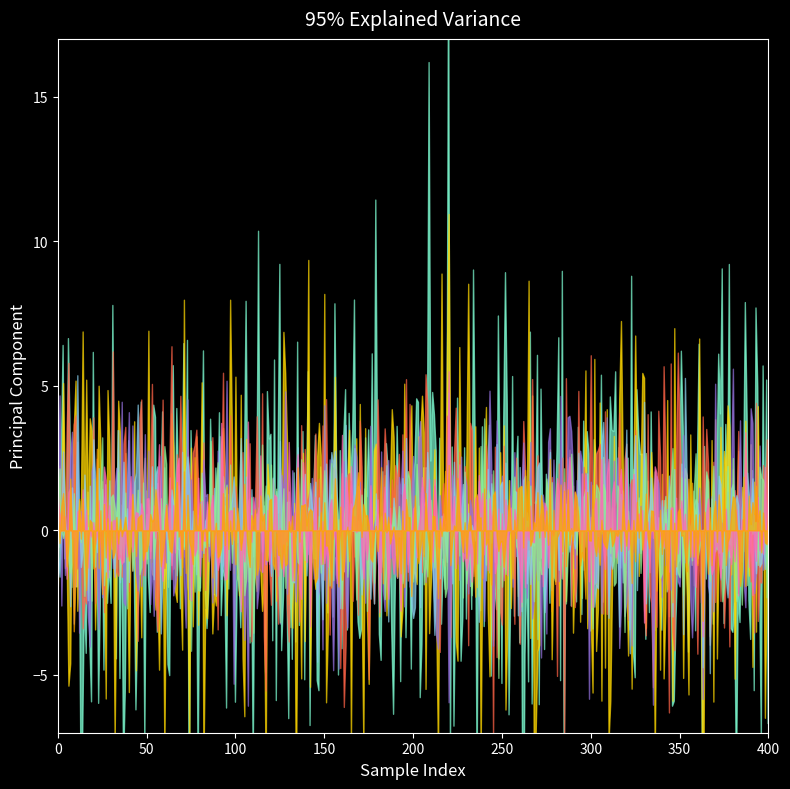

True or false: Base Min has a value of 1 at AllergyIntolerance.patient.

False